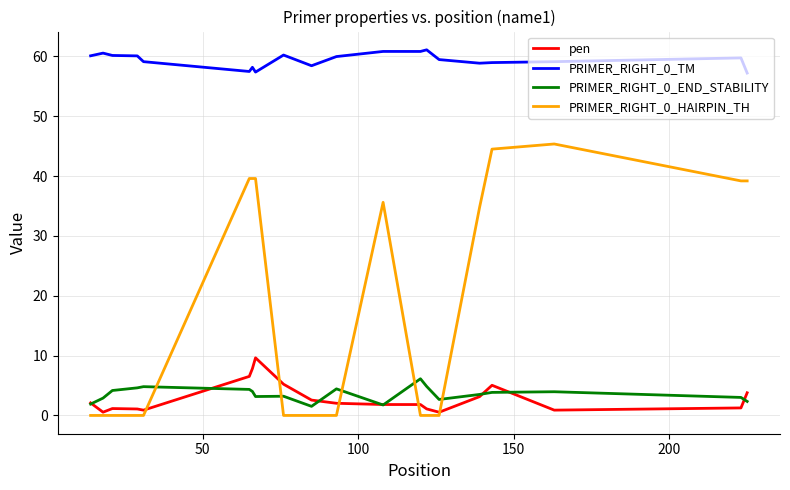

True or false: pen and PRIMER_RIGHT_0_TM intersect in this chart.

False